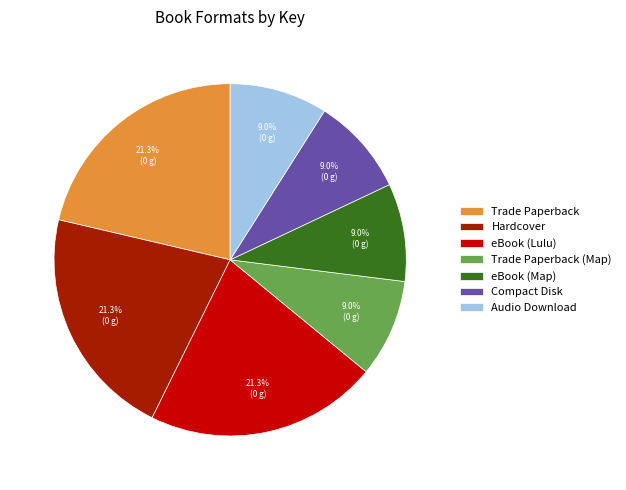

Which has a higher value, Trade Paperback (Map) or Trade Paperback?

Trade Paperback